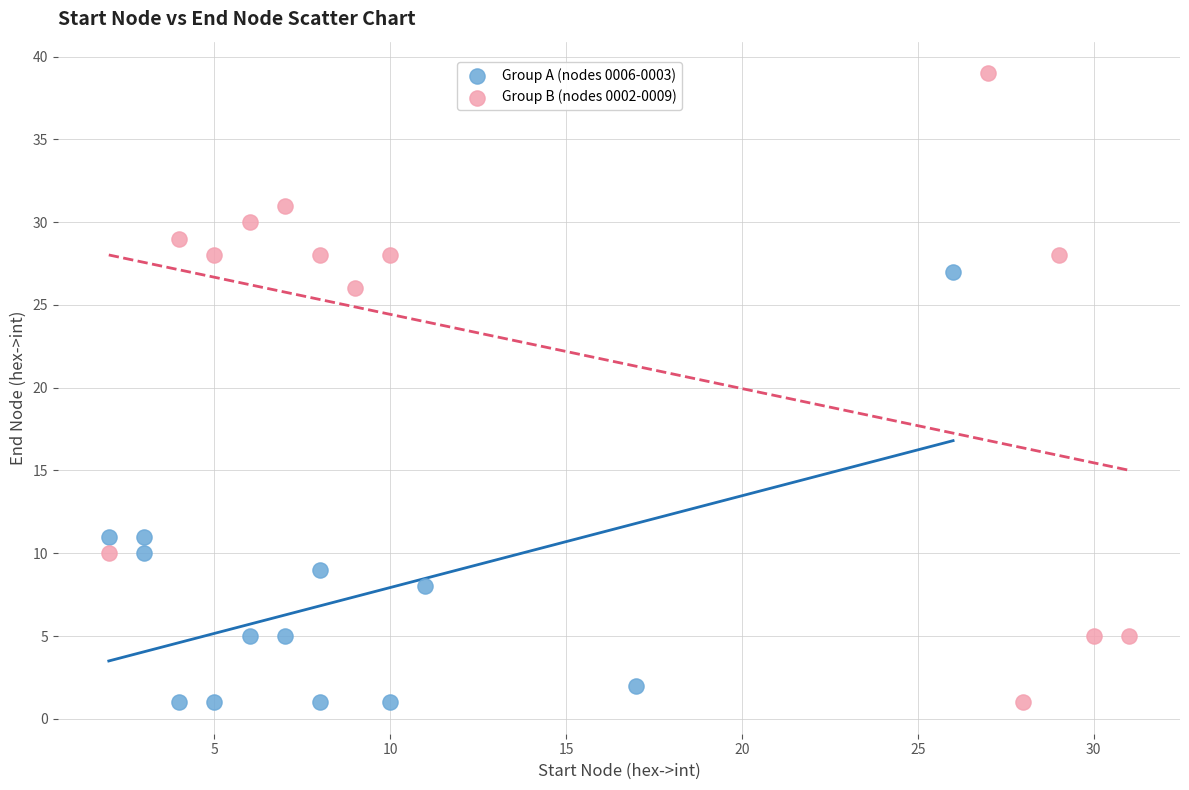

Which series has the widest spread of Y values?

Group B (nodes 0002-0009)